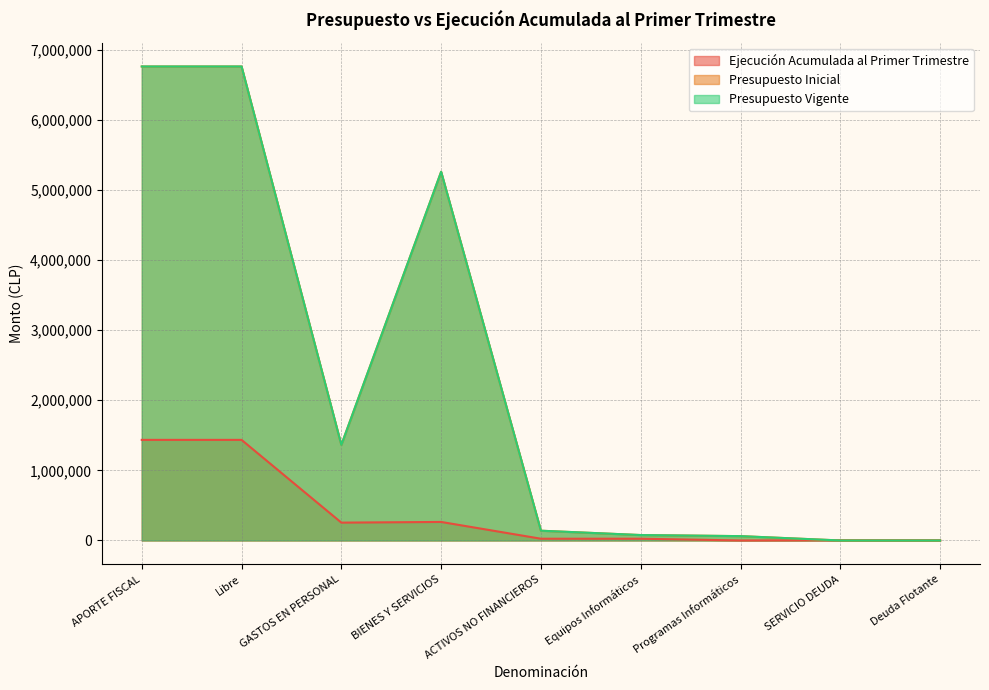

What is the difference between the second highest and minimum values in the Ejecución Acumulada al Primer Trimestre series?

1434940